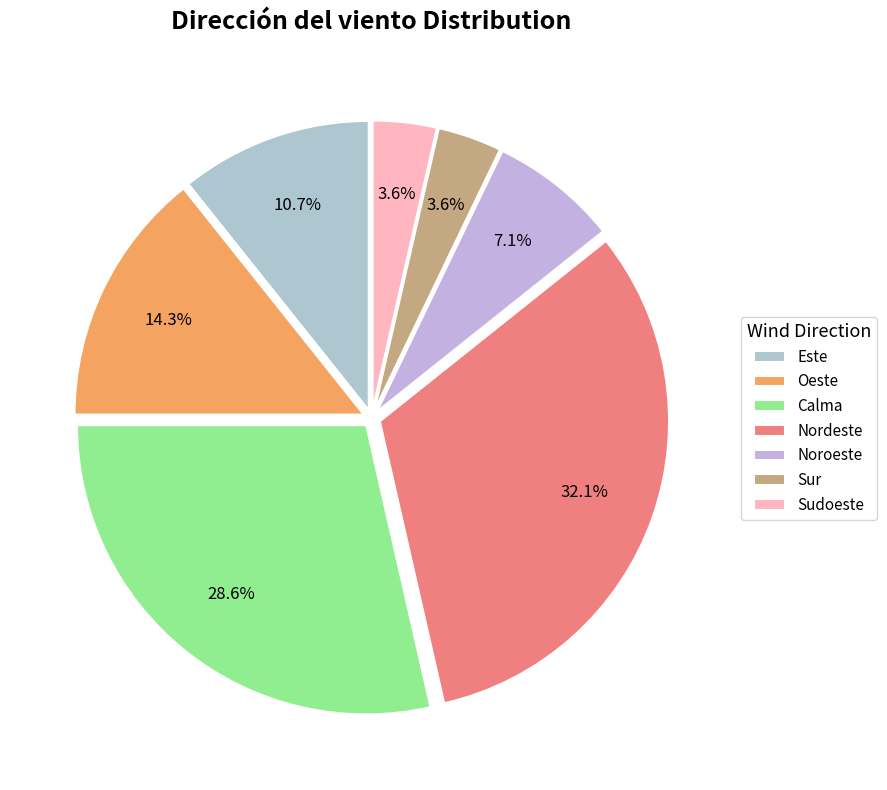

Which category has the smallest portion of the pie?

Sur